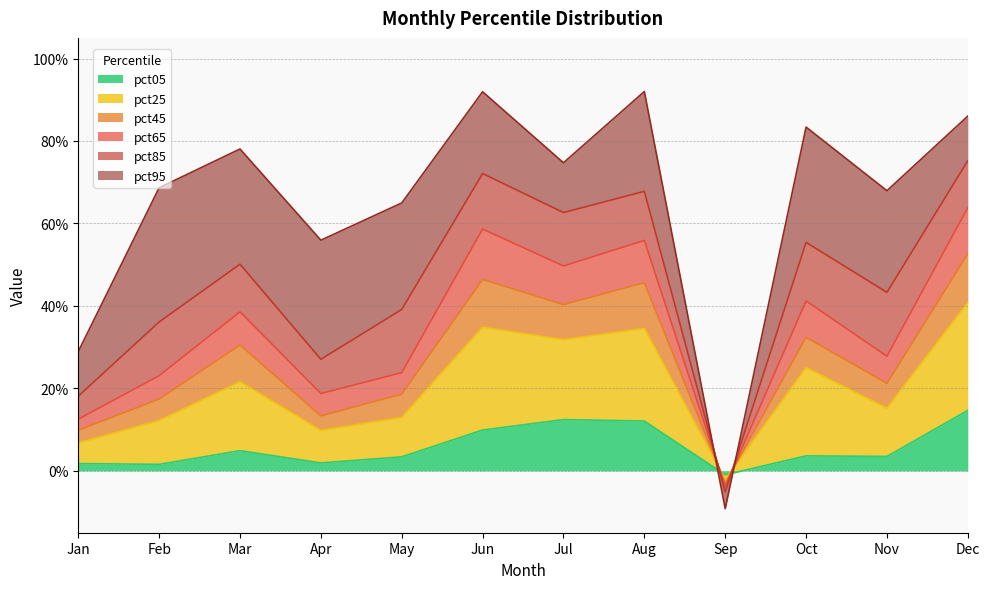

How many values in the pct05 series are below 0?

1